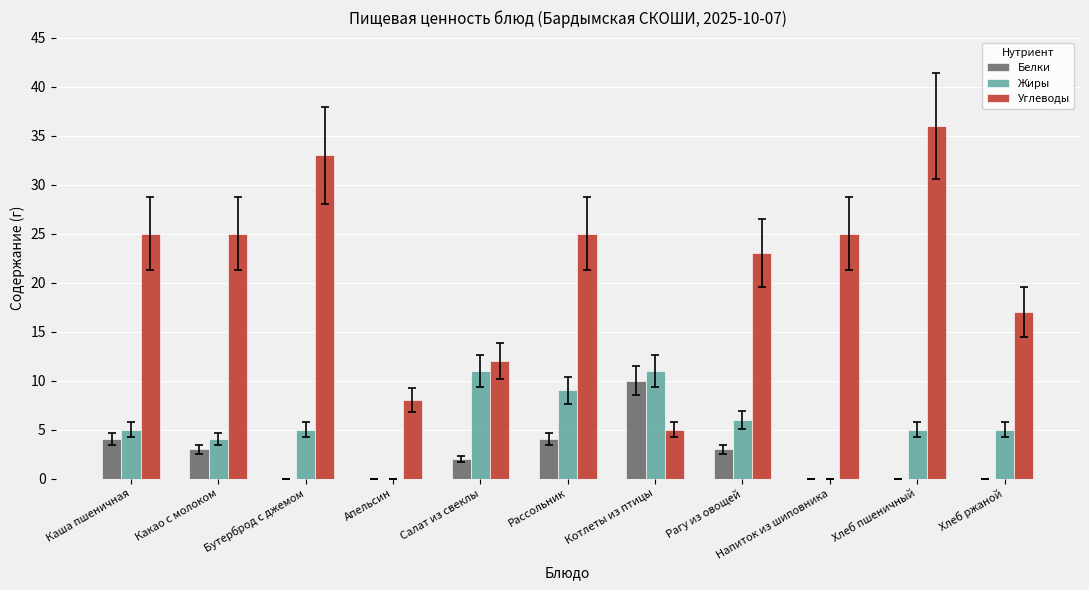

Are the bars horizontal?

No